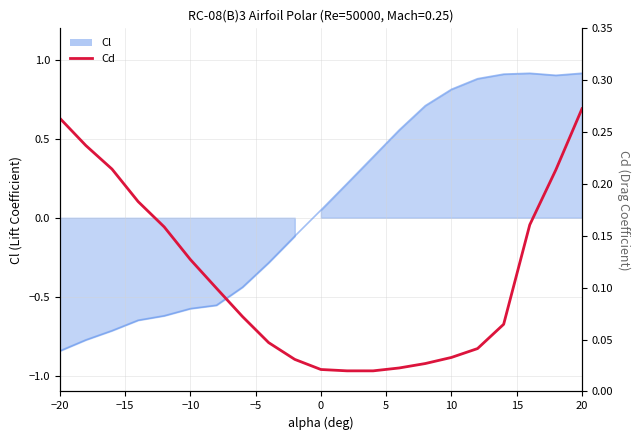

What is the label of the 1st point from the left?

−20